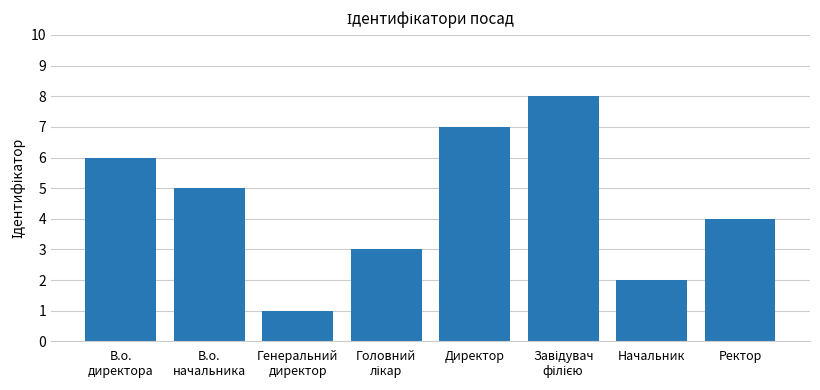

What is the difference between the second highest and minimum values?

6